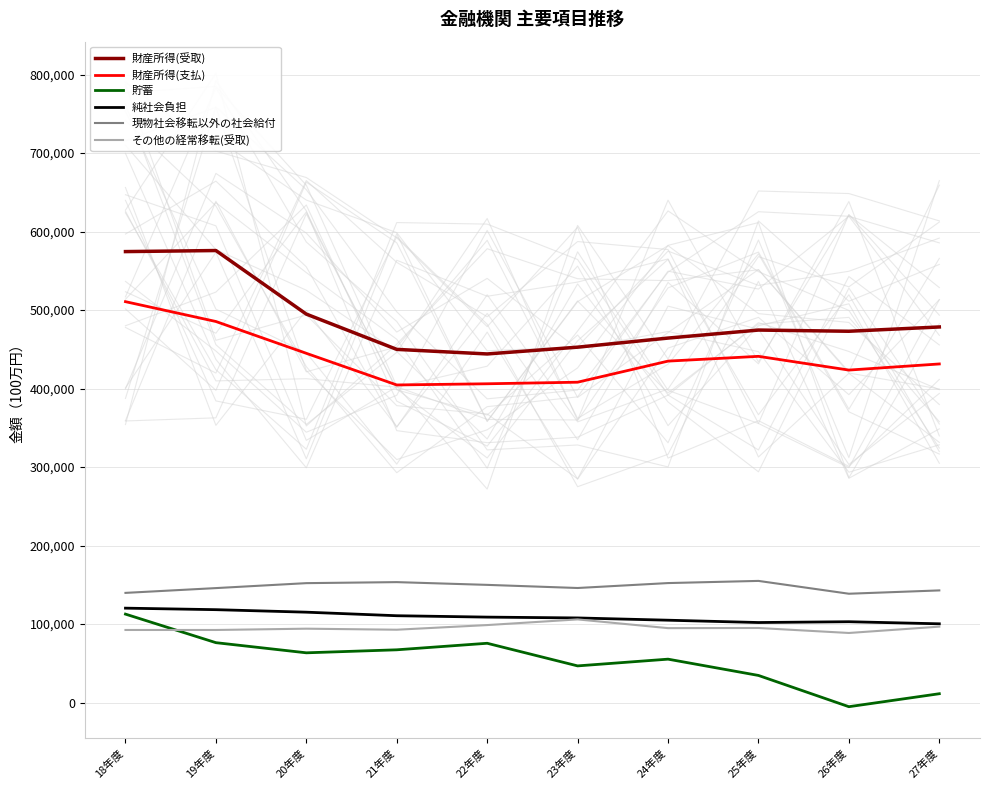

What is the label of the 9th point from the left?

26年度